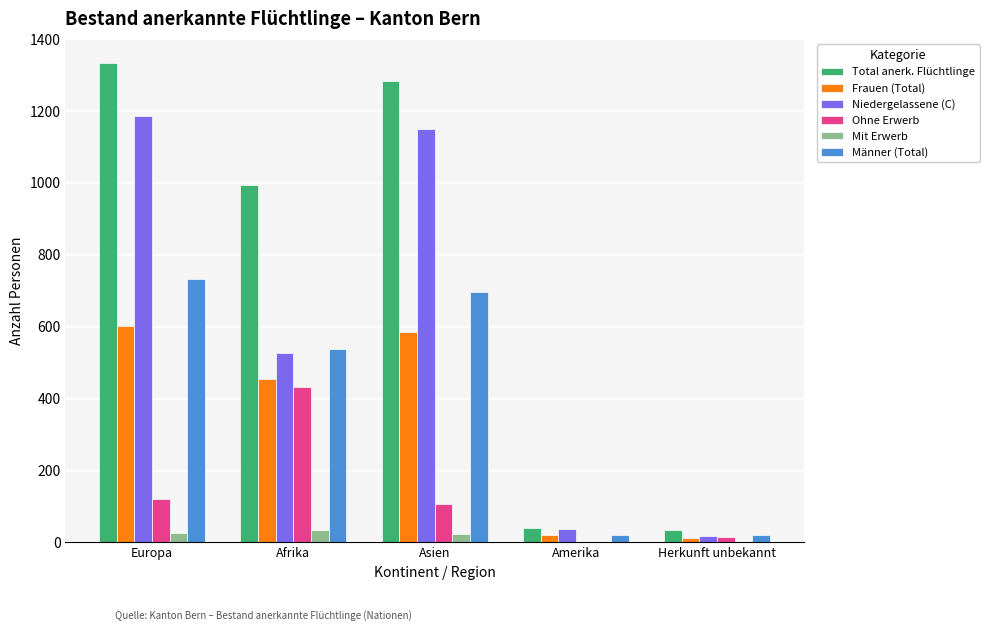

How many series are shown in this chart?

6